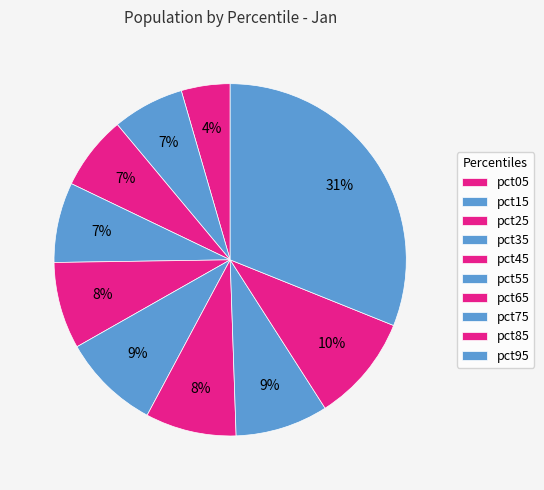

What percentage is NOT represented by pct15?

93.4%